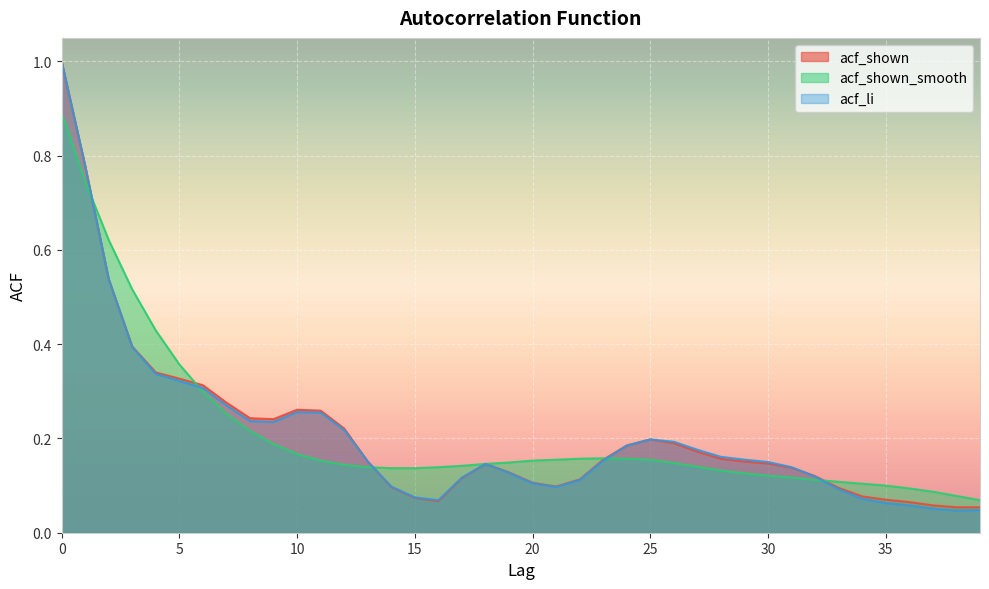

What is the highest value of the acf_shown series?

1.0